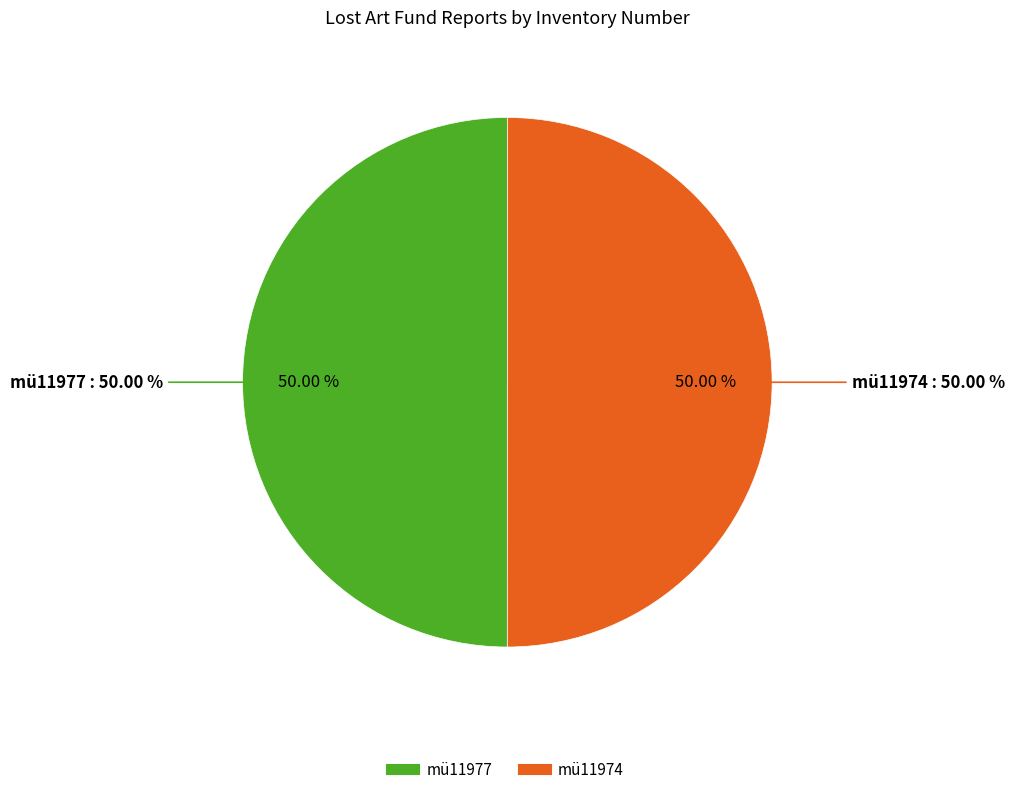

Is the sum of mü11974 and mü11977 greater than half?

Yes